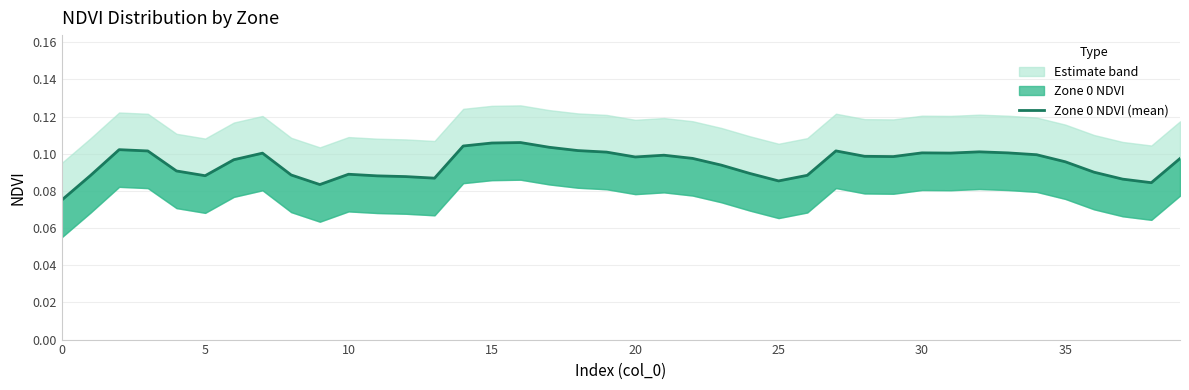

At which category does the chart reach its peak across all series?

16